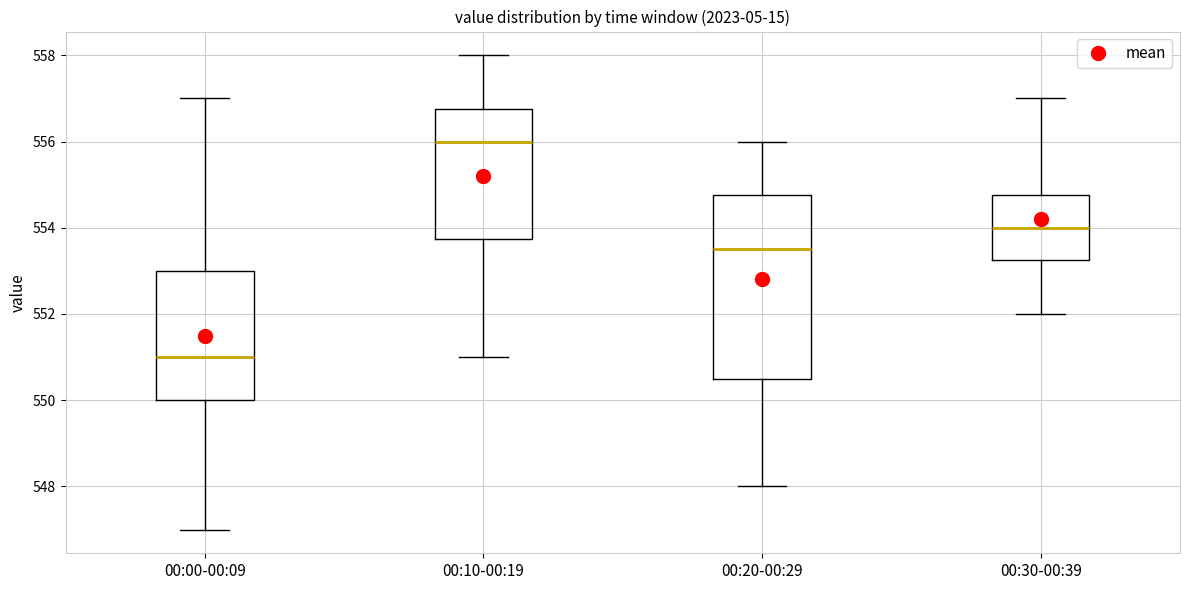

Reading left to right, read every box against the y-axis: the position of its median line, the range the box covers, and the ends of its whiskers. The values are not printed on the chart, so give them approximately, as read against the axis.

00:00-00:09: median 551.0, box 550.0 to 553.0, whiskers 547.0 to 557.0
00:10-00:19: median 556.0, box 553.8 to 556.8, whiskers 551.0 to 558.0
00:20-00:29: median 553.6, box 550.6 to 554.8, whiskers 548.0 to 556.0
00:30-00:39: median 554.0, box 553.2 to 554.8, whiskers 552.0 to 557.0